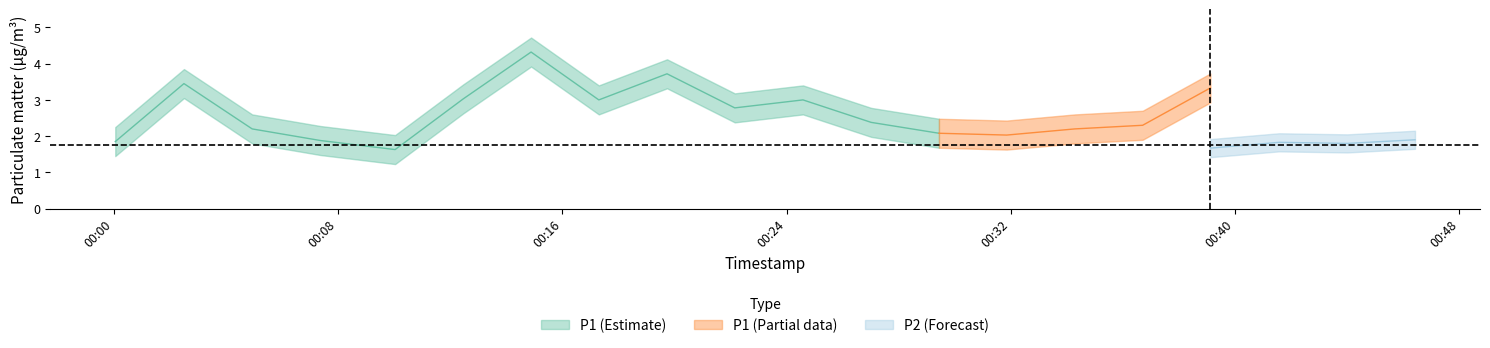

At which category is the sum across all series the highest?

6